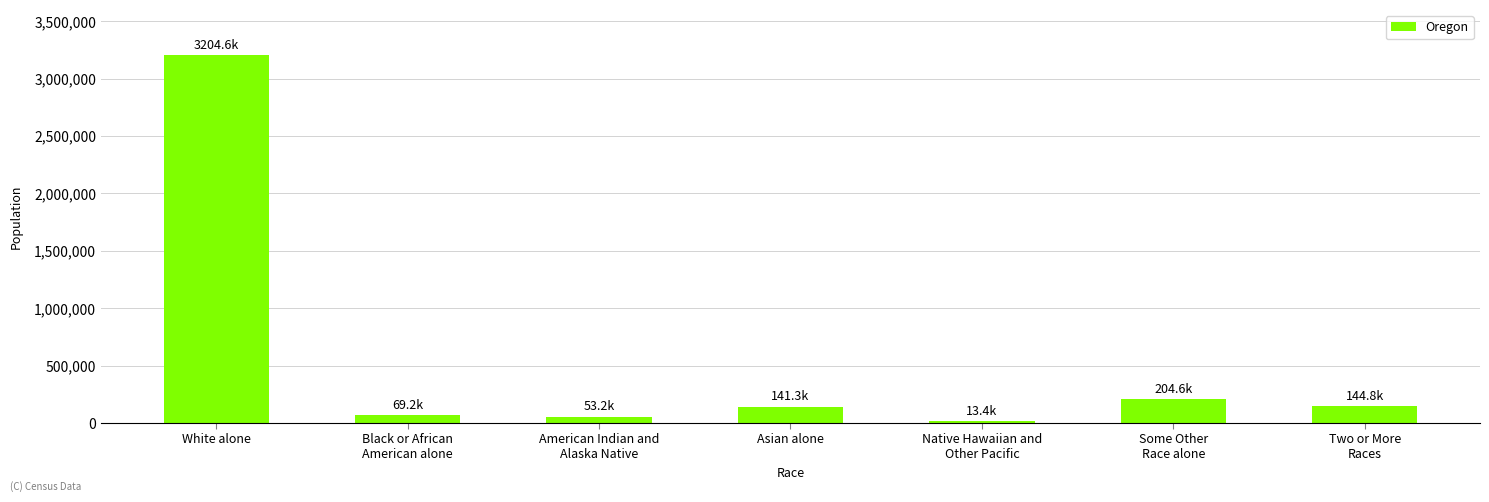

Is it true that the value at Asian alone is 141263?

True